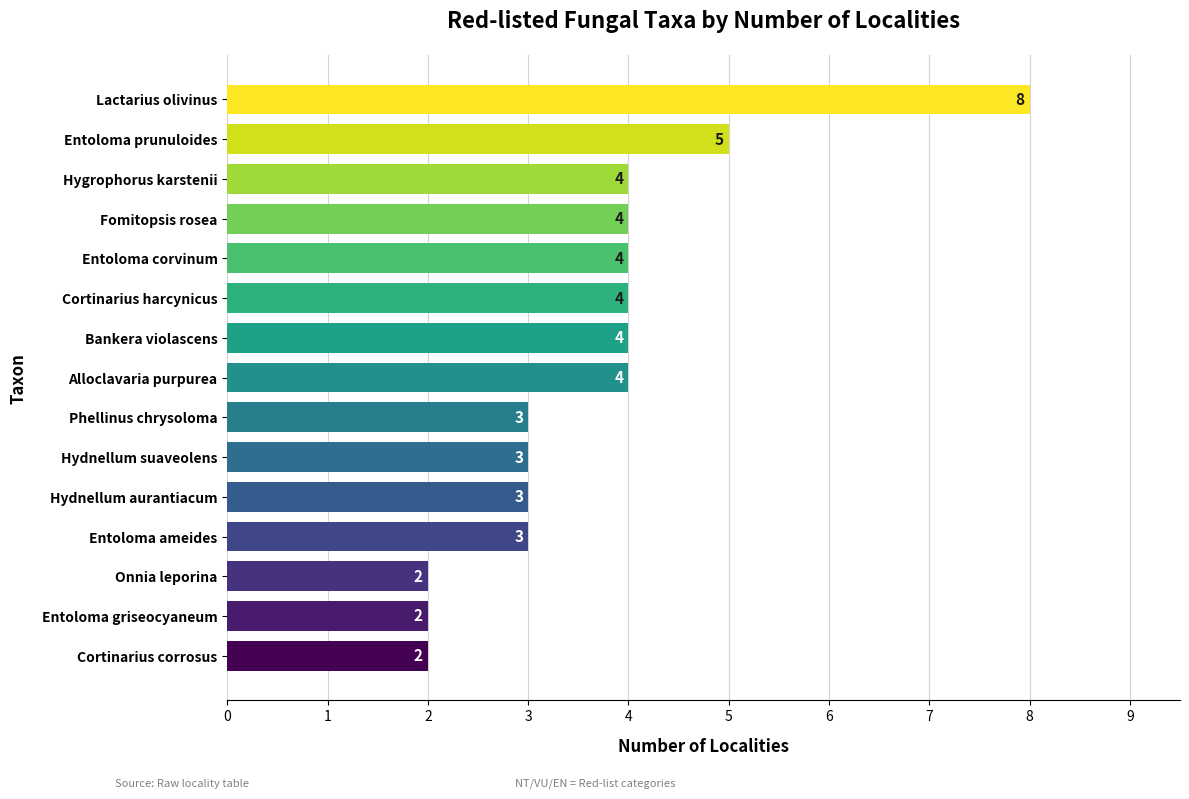

True or false: the data shows 1 at Phellinus chrysoloma.

False